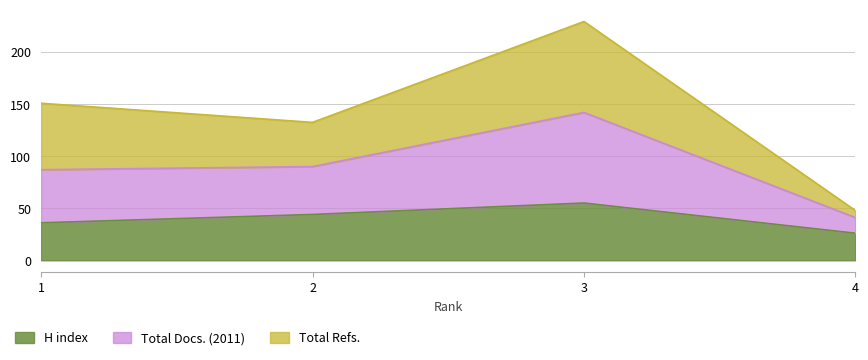

What value does the H index series have at 2?

44.0